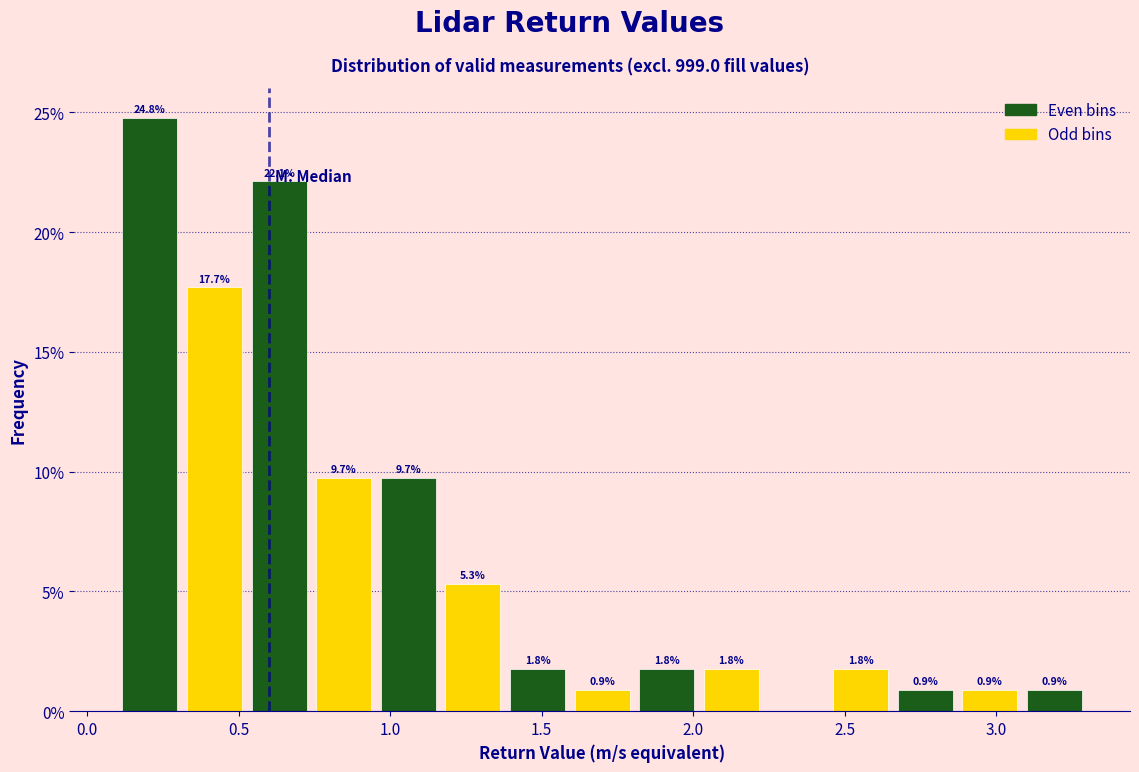

Which range on the x-axis has the tallest bar?

0.10 to 0.30